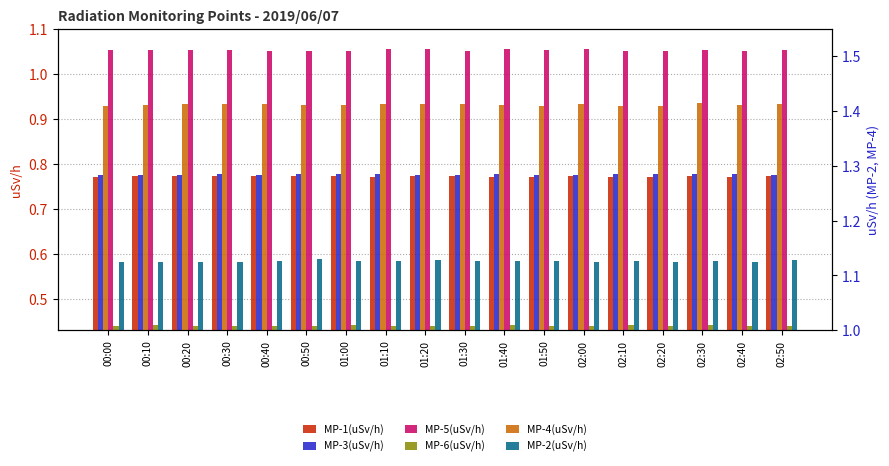

Between 02:00 and 02:50, which is larger?

02:50